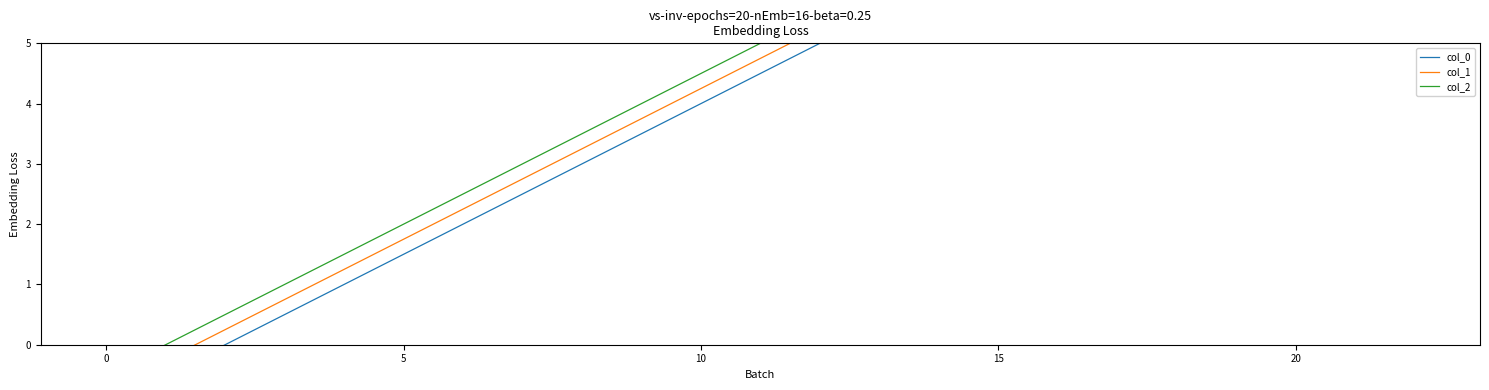

True or false: col_1 has more than 1 interior local peaks.

False